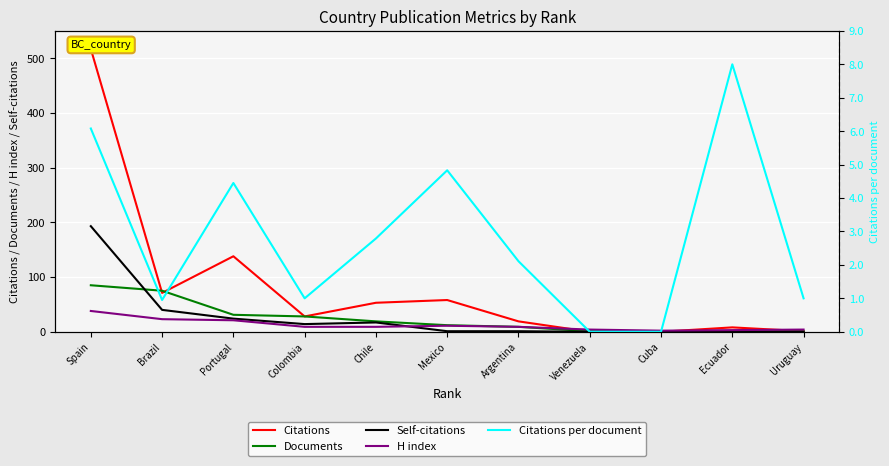

Rank the series at Venezuela from highest to lowest value.

H index, Documents, Citations, Self-citations, Citations per document